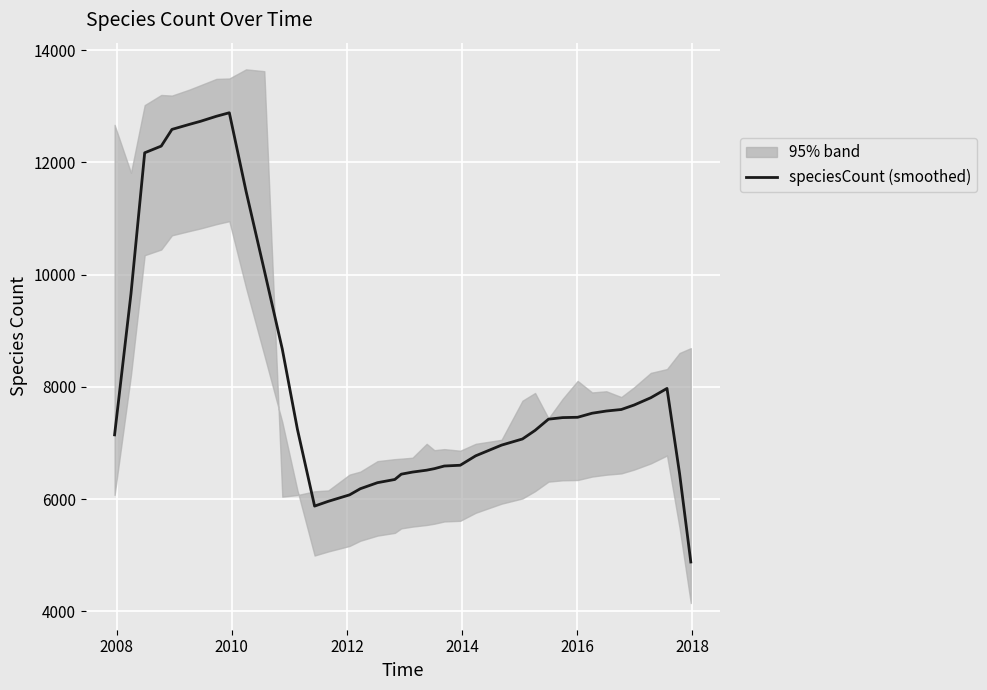

What is the minimum value for speciesCount (smoothed)?

4877.6